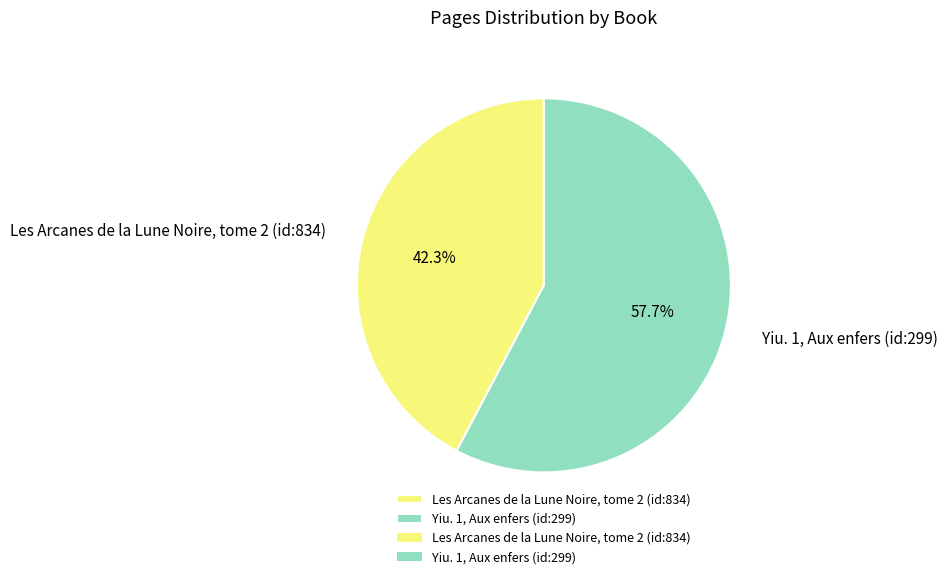

To the nearest percent, what is the average slice percentage?

50%